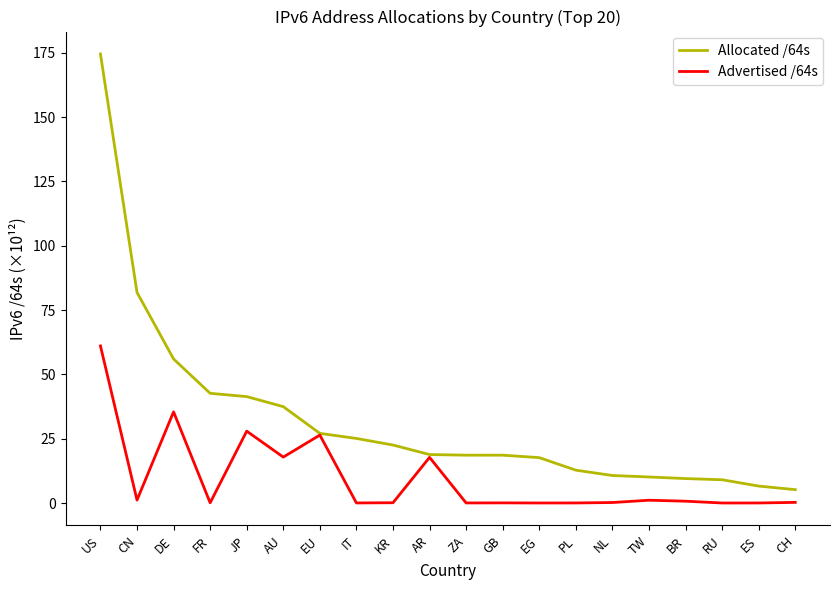

Which series has the largest range (max minus min)?

Allocated /64s